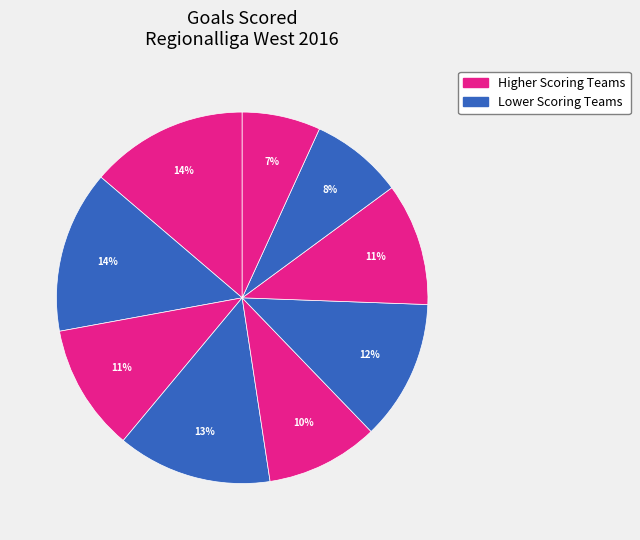

How many segments does this pie chart have?

9